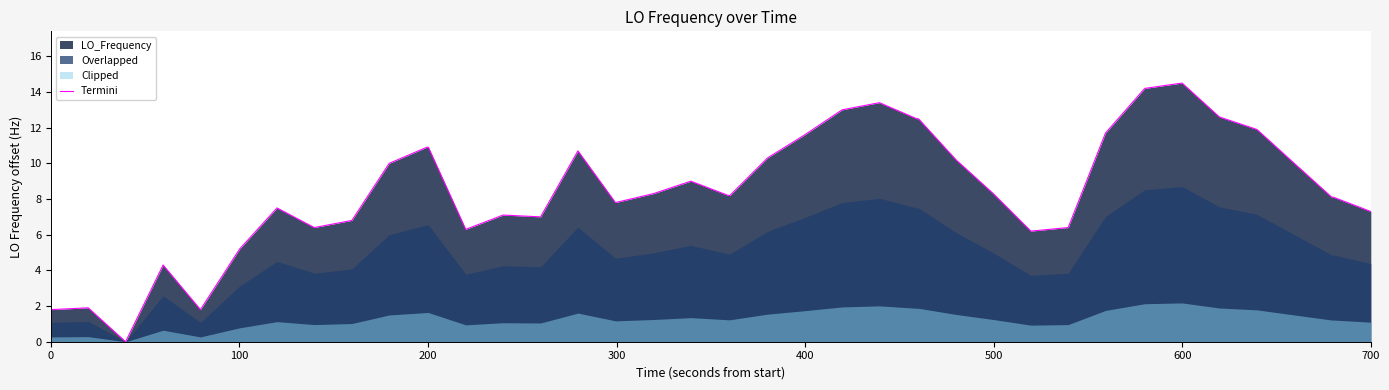

What is the maximum value for Termini?

14.5